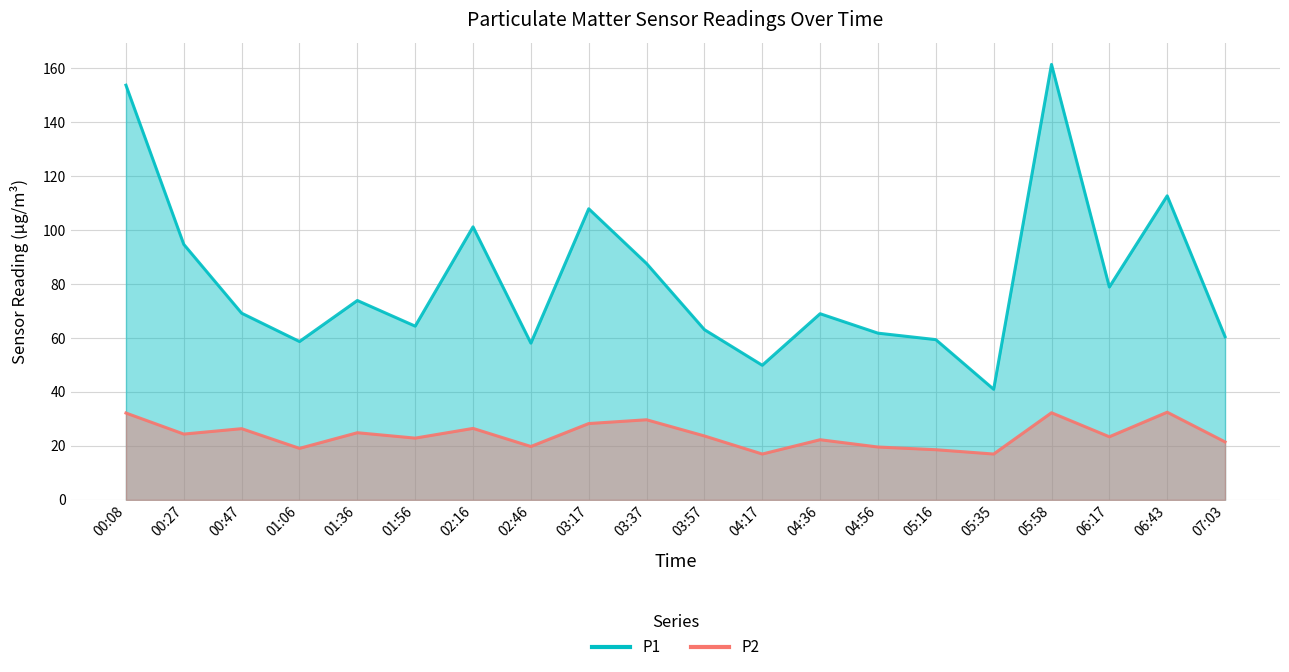

Read the P1 value at 00:27.

94.7